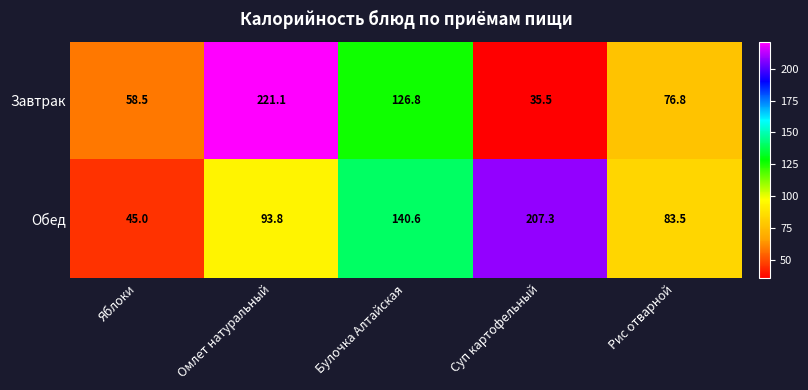

What is the difference between the highest and lowest values at Булочка Алтайская?

13.8